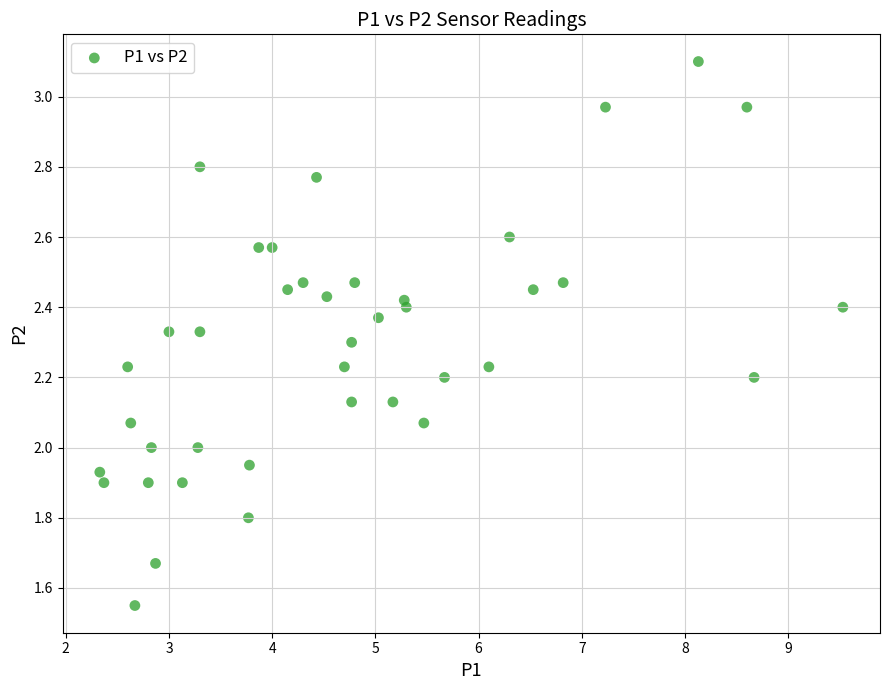

What is the range of X values (max minus min)?

7.2